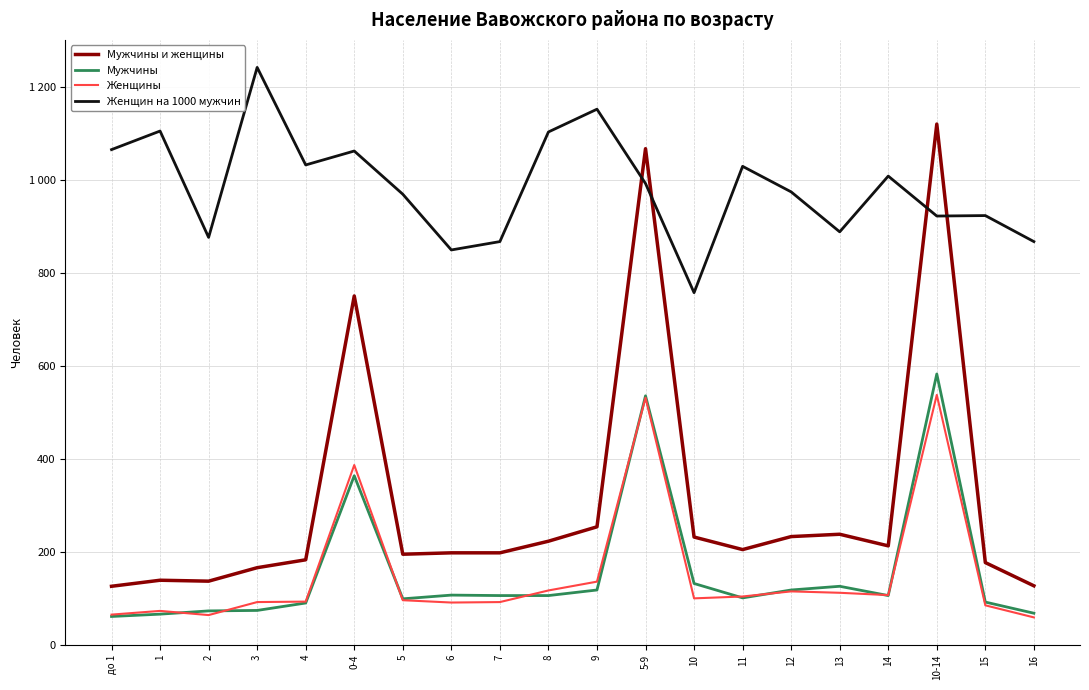

Reading left to right, extract all data points from this chart.

Мужчины и женщины: 126	139	137	166	183	751	195	198	198	223	254	1068	232	205	233	238	213	1121	177	127
Мужчины: 61	66	73	74	90	364	99	107	106	106	118	536	132	101	118	126	106	583	92	68
Женщины: 65	73	64	92	93	387	96	91	92	117	136	532	100	104	115	112	107	538	85	59
Женщин на 1000 мужчин: 1066	1106	877	1243	1033	1063	970	850	868	1104	1153	993	758	1030	975	889	1009	923	924	868